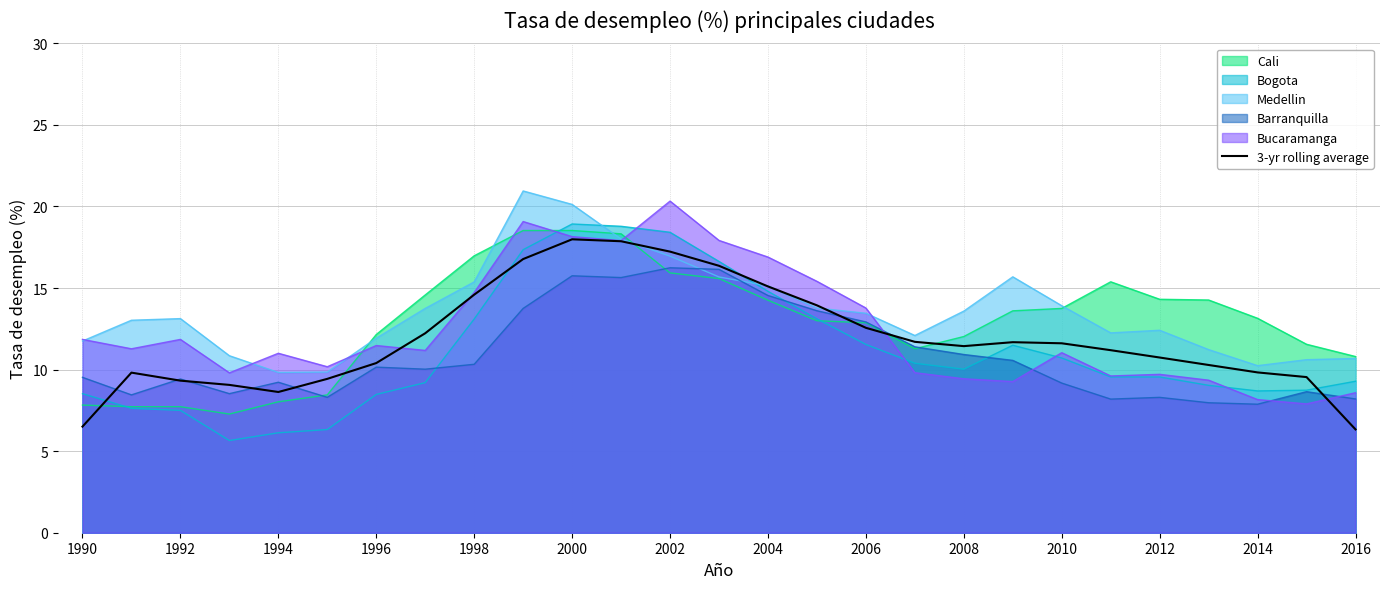

The value of Bucaramanga at 2004 is 16.9. True or false?

True